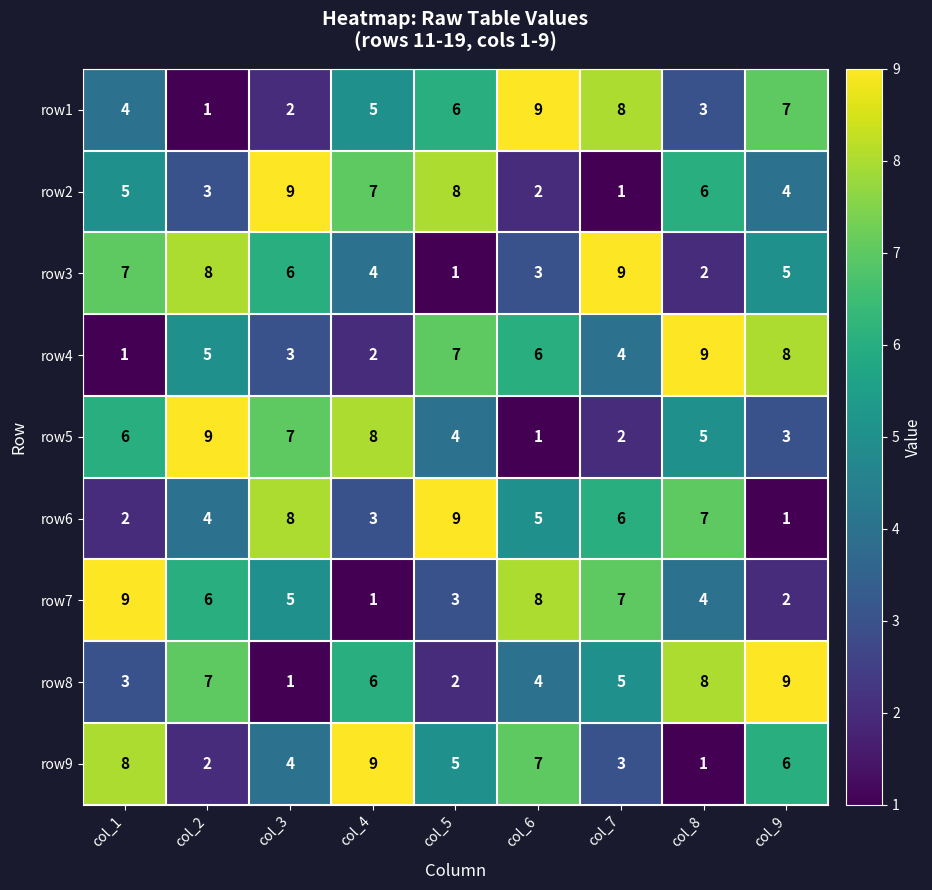

Between col_3 and col_5, which series saw the biggest shift?

row3